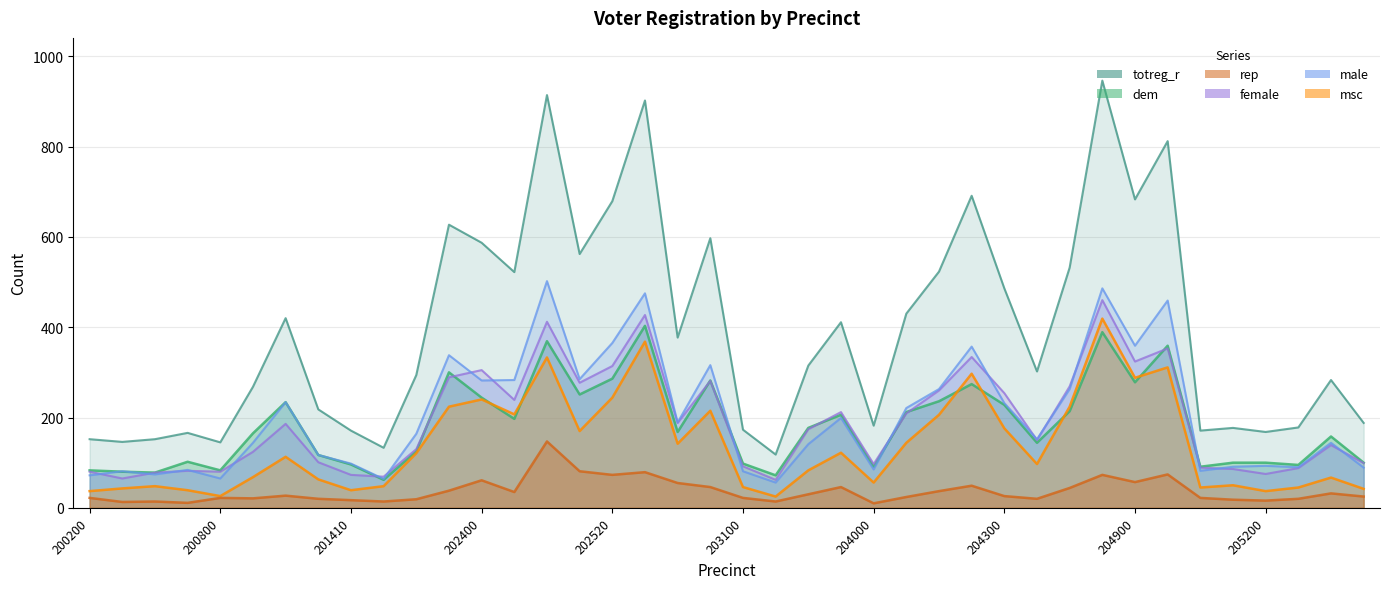

Which series has the widest spread of values?

totreg_r